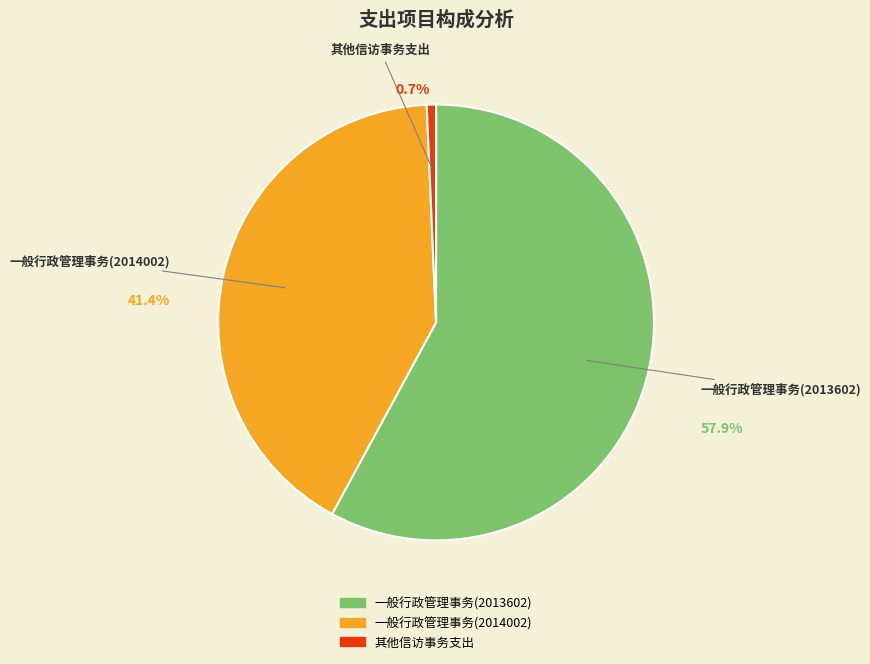

Is it true that 其他信访事务支出 is 1% of the pie?

True